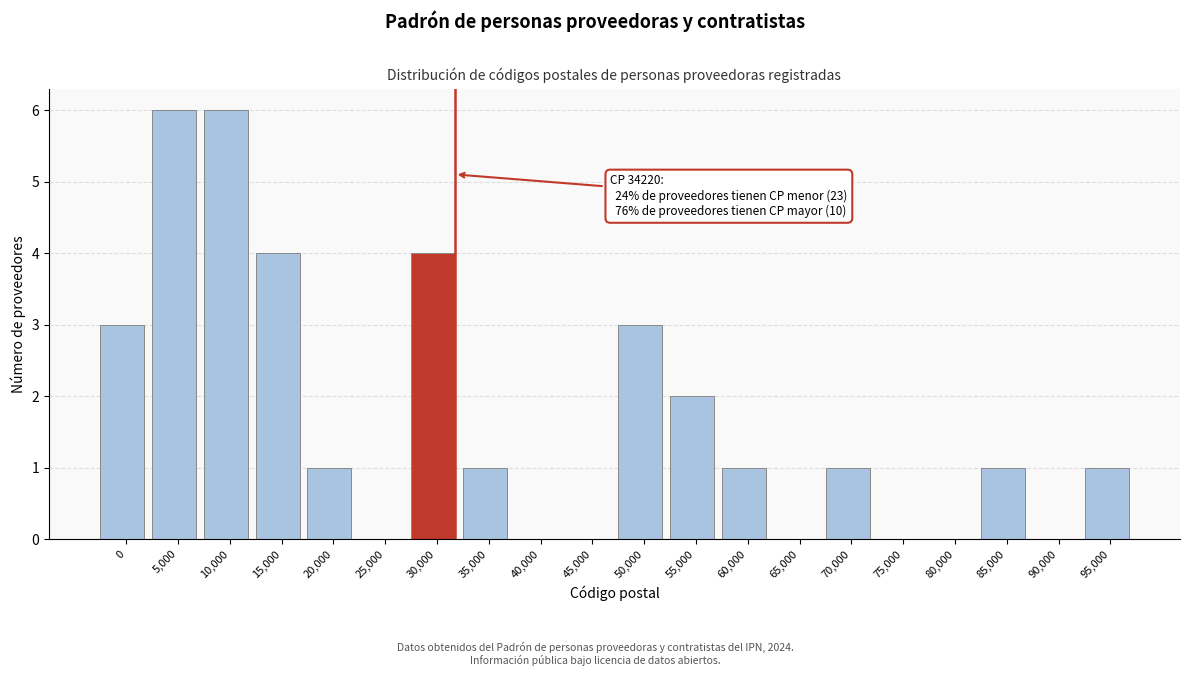

Reading right to left, extract all data points from this chart.

95,000=1	90,000=0	85,000=1	80,000=0	75,000=0	70,000=1	65,000=0	60,000=1	55,000=2	50,000=3	45,000=0	40,000=0	35,000=1	30,000=4	25,000=0	20,000=1	15,000=4	10,000=6	5,000=6	0=3